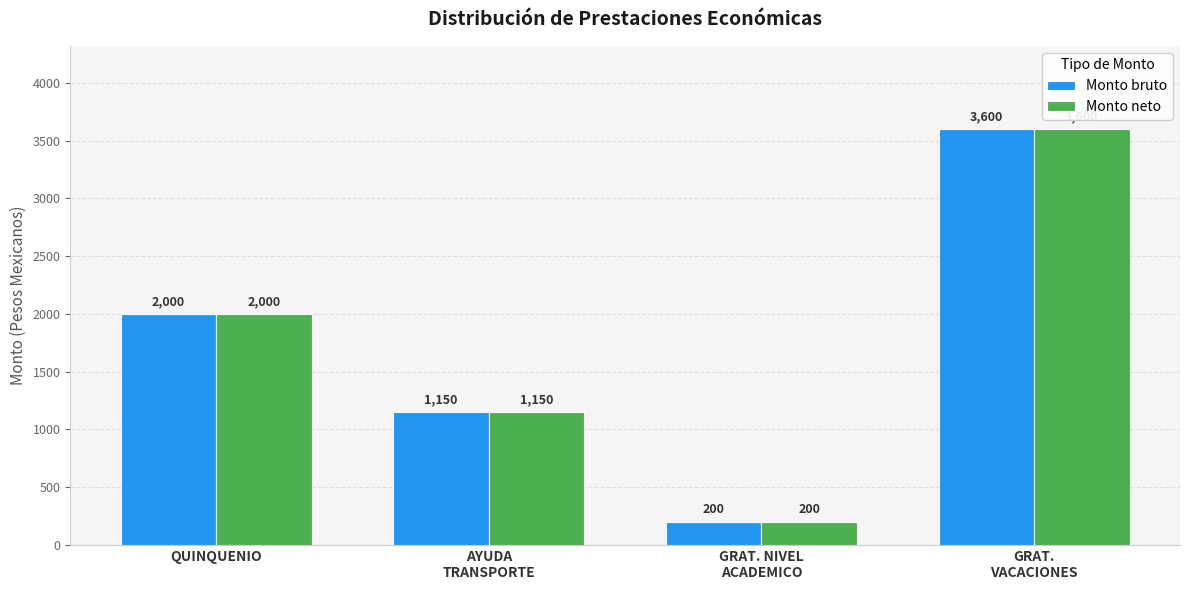

How many data points does each series have?

4